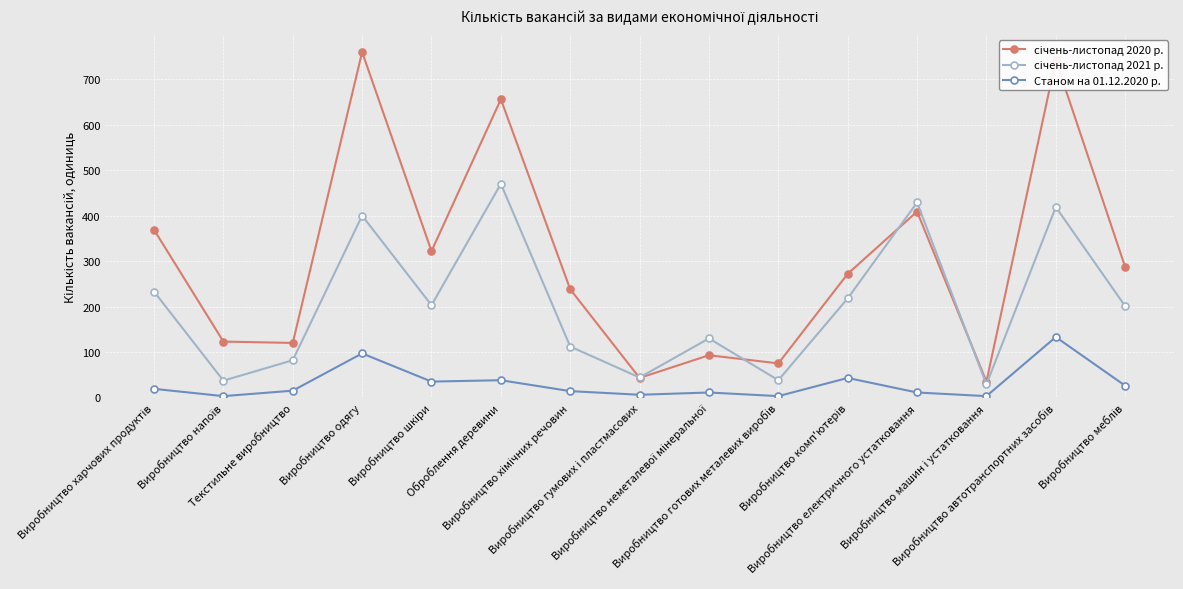

What is the greatest value displayed?

760